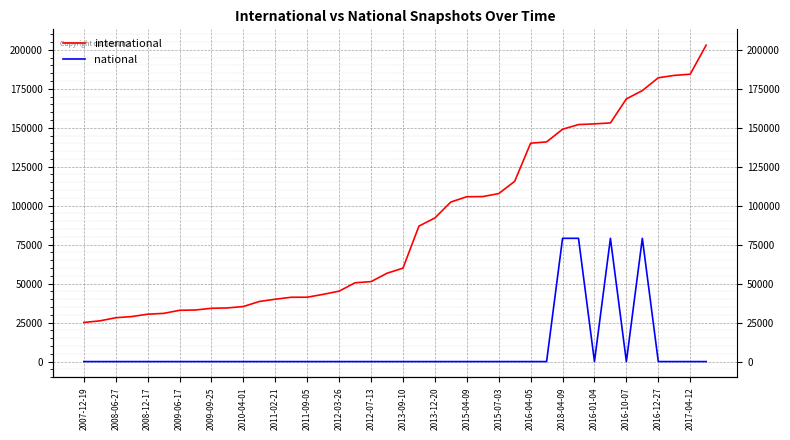

Which category has the lowest value in the national series?

2007-12-19